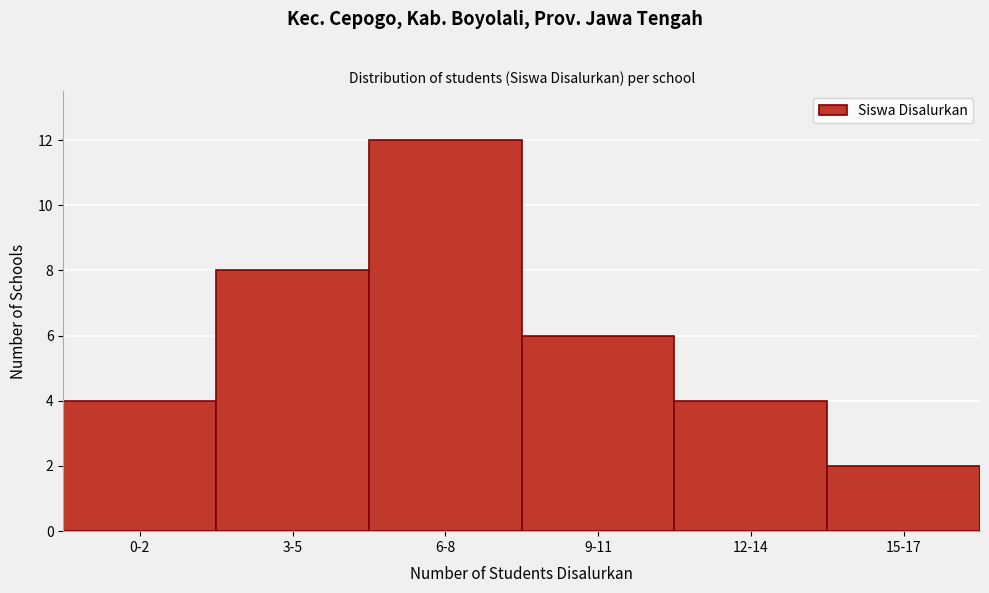

Reading left to right, transcribe all the data shown in this chart.

0-2=4	3-5=8	6-8=12	9-11=6	12-14=4	15-17=2